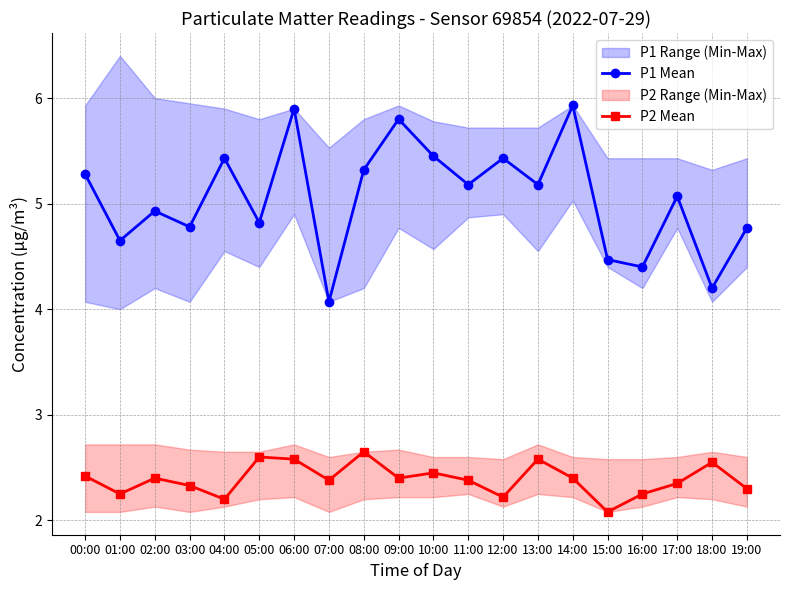

Reading left to right, transcribe all the data shown in this chart.

P1 Mean: 00:00=5.3	01:00=4.7	02:00=4.9	03:00=4.8	04:00=5.4	05:00=4.8	06:00=5.9	07:00=4.1	08:00=5.3	09:00=5.8	10:00=5.5	11:00=5.2	12:00=5.4	13:00=5.2	14:00=5.9	15:00=4.5	16:00=4.4	17:00=5.1	18:00=4.2	19:00=4.8
P2 Mean: 00:00=2.4	01:00=2.2	02:00=2.4	03:00=2.3	04:00=2.2	05:00=2.6	06:00=2.6	07:00=2.4	08:00=2.6	09:00=2.4	10:00=2.5	11:00=2.4	12:00=2.2	13:00=2.6	14:00=2.4	15:00=2.1	16:00=2.2	17:00=2.4	18:00=2.5	19:00=2.3